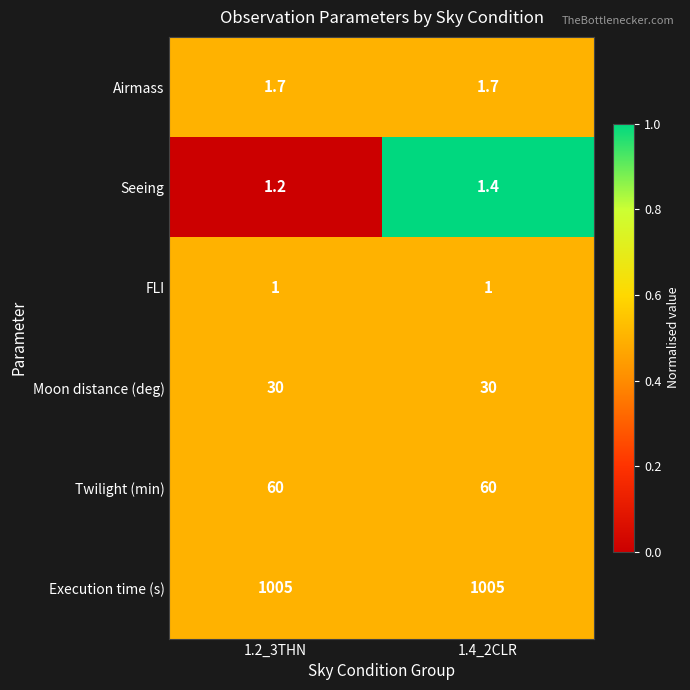

Which series has the largest range (max minus min)?

Seeing